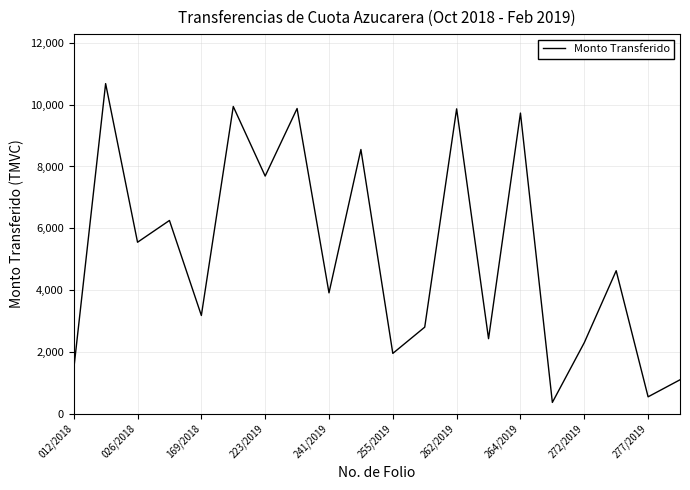

What is the minimum value shown in the chart?

361.6